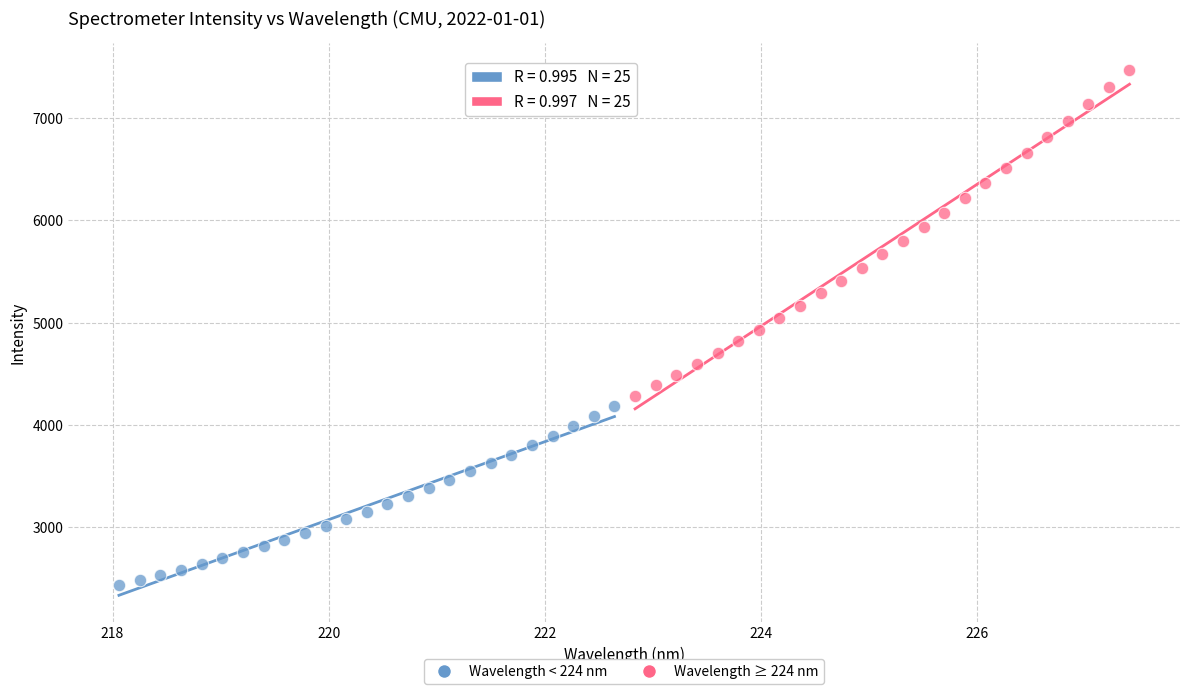

Which series contains the highest Y value?

Wavelength ≥ 224 nm